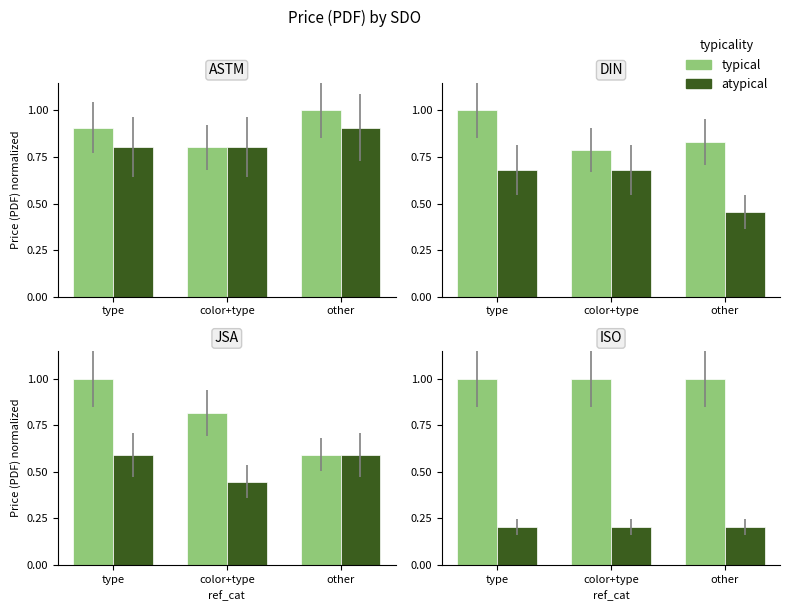

The typical series shows 1.0 at type. True or false?

True